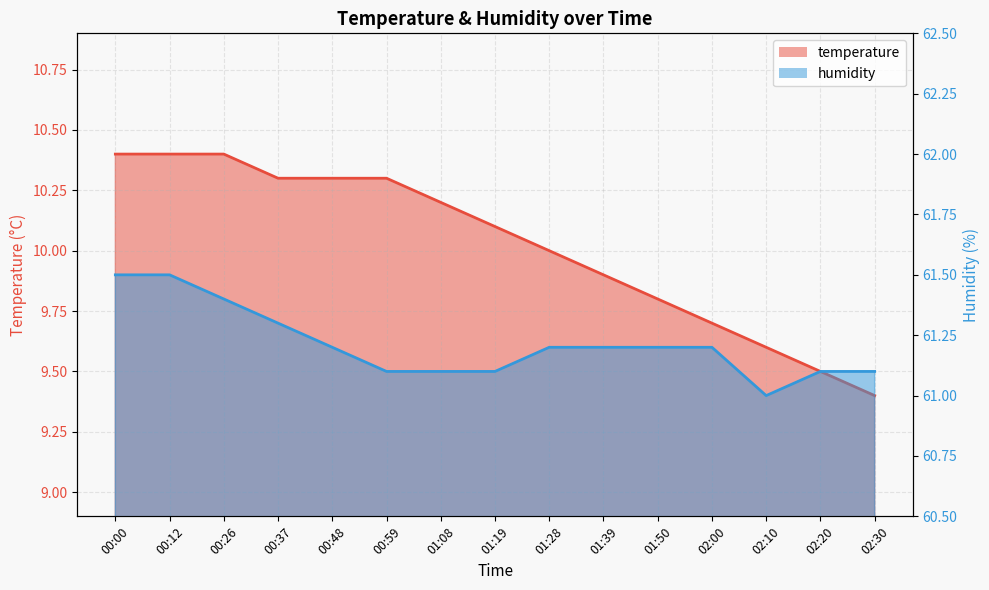

How many lines are shown in the chart?

2